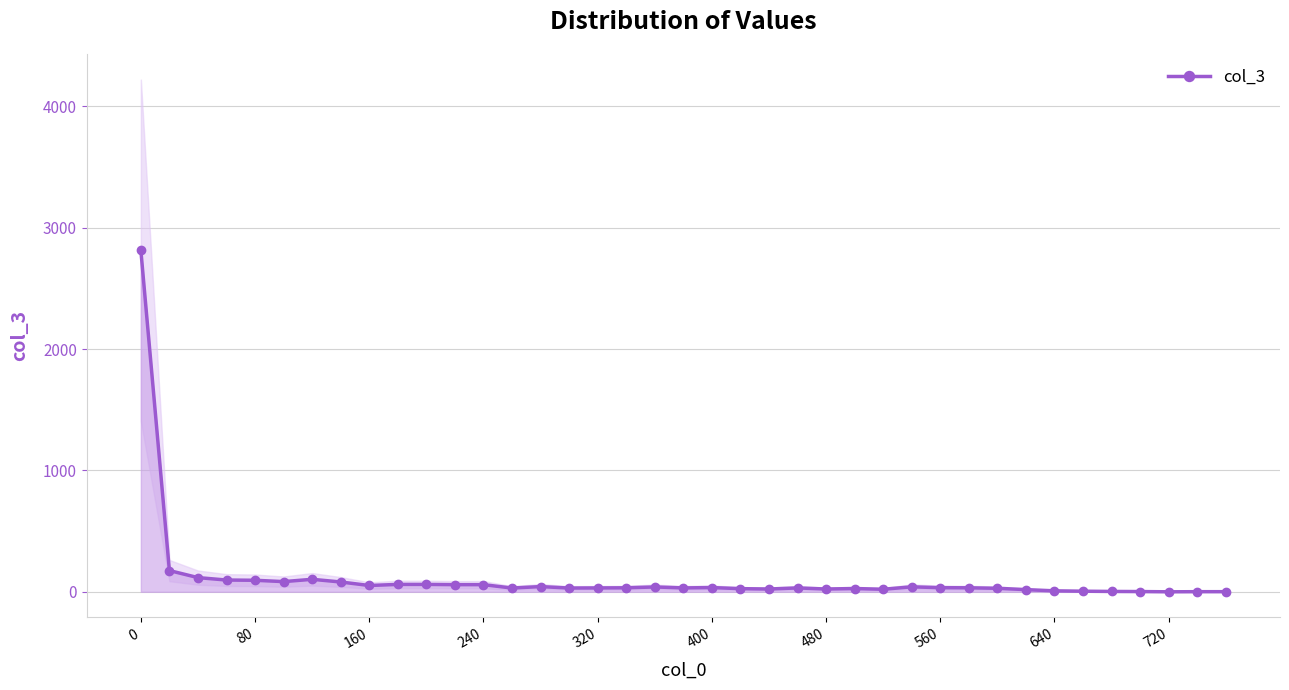

Is it true that col_3 equals 0 at 720?

True